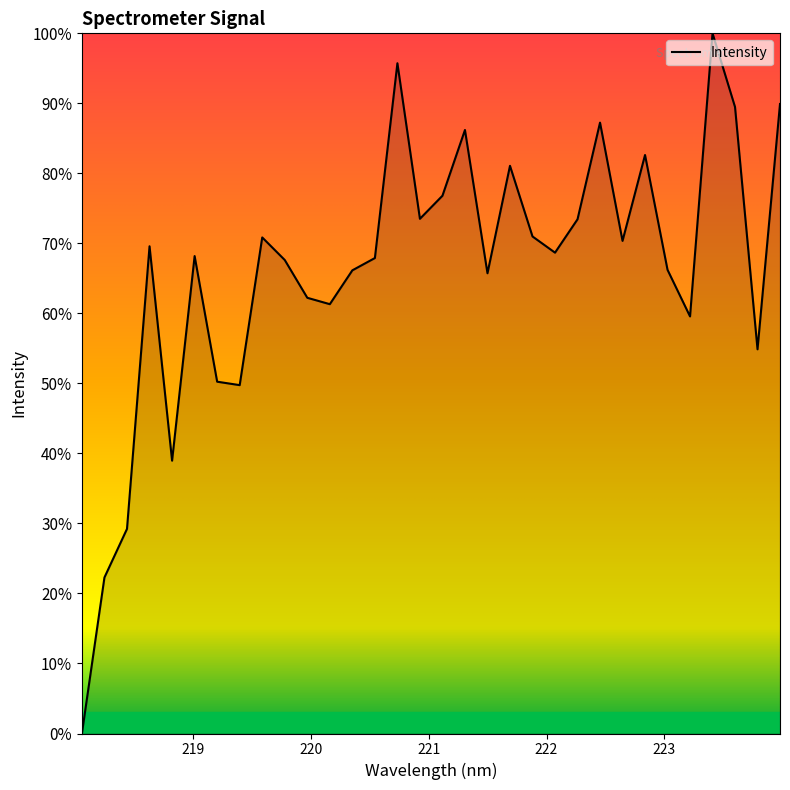

What is the greatest value displayed?

100.0